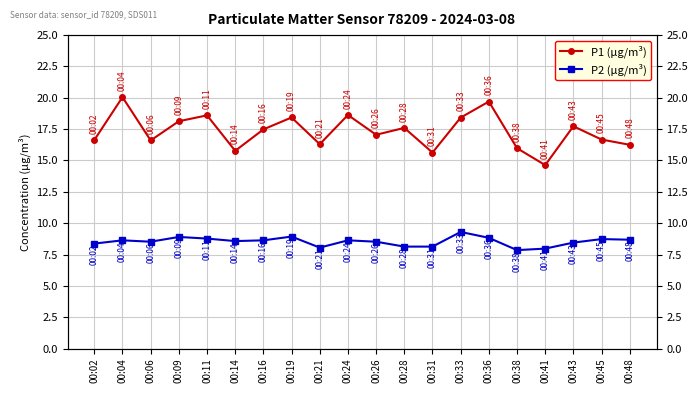

What is the value of the P1 (µg/m³) point at the 5th from the left?

18.6